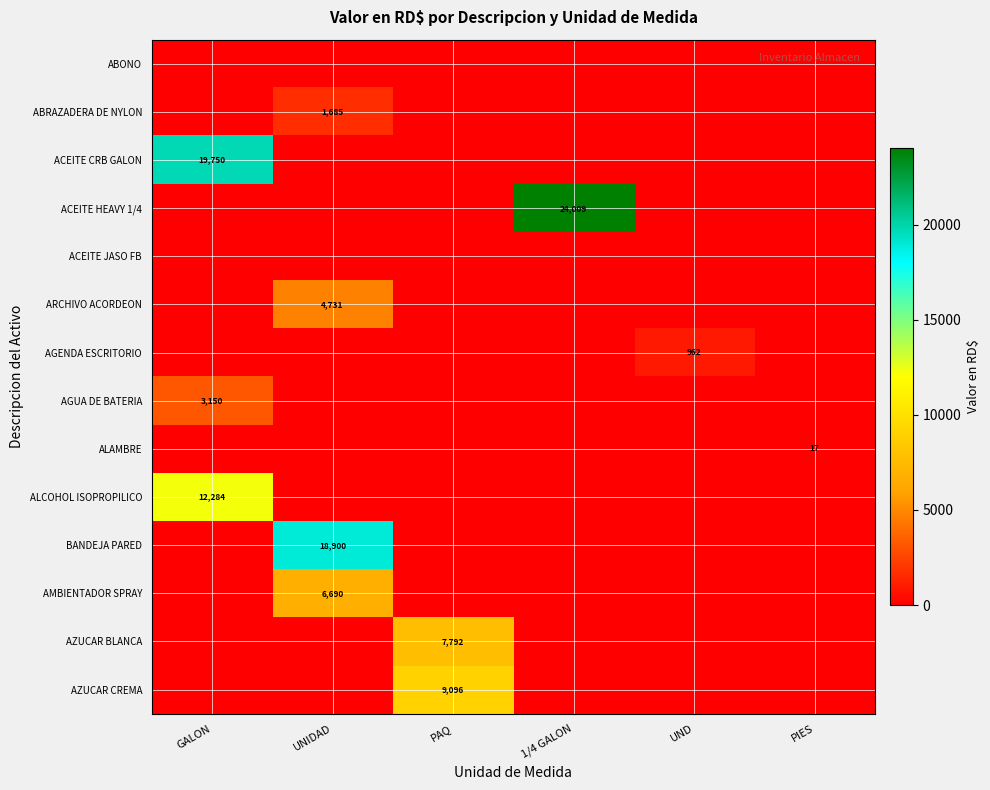

Is it true that ABRAZADERA DE NYLON equals 1685 at UNIDAD?

True